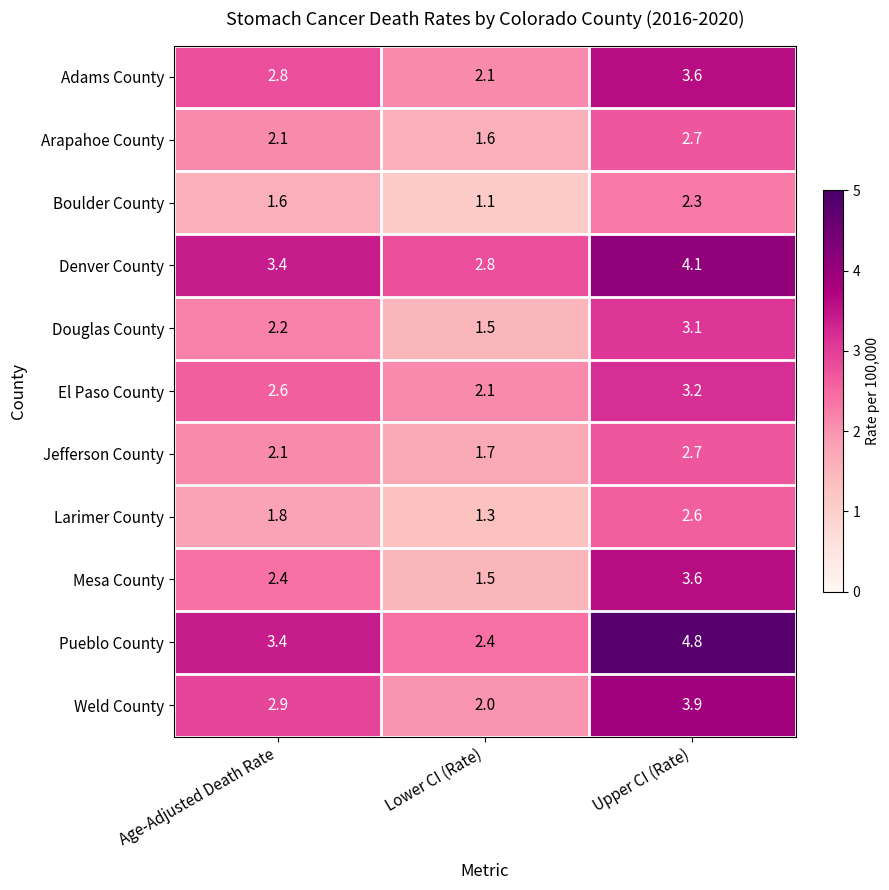

What is the smallest value displayed?

1.1